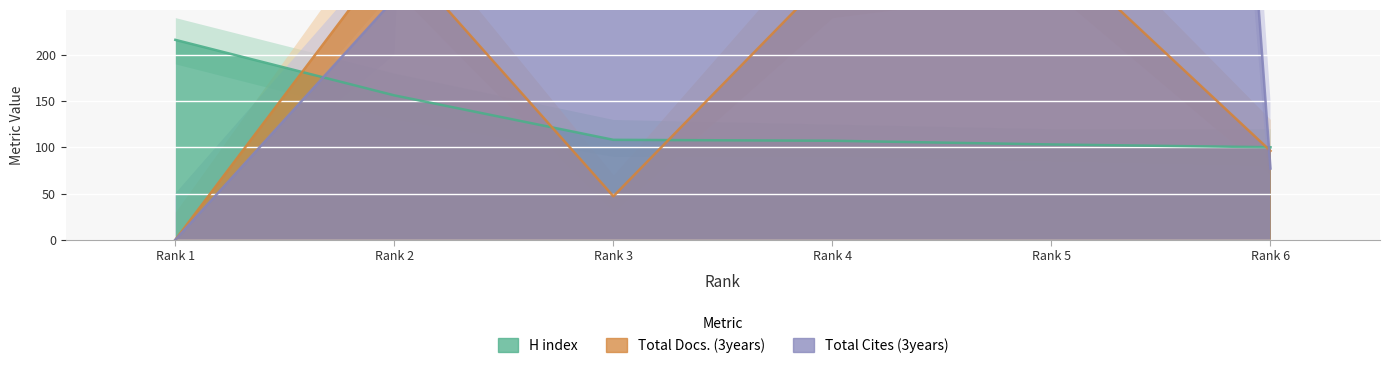

The H index series shows 103 at Rank 5. True or false?

True